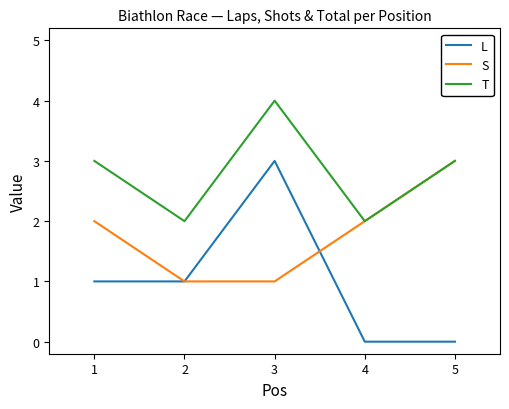

What is the average value of the T series?

3